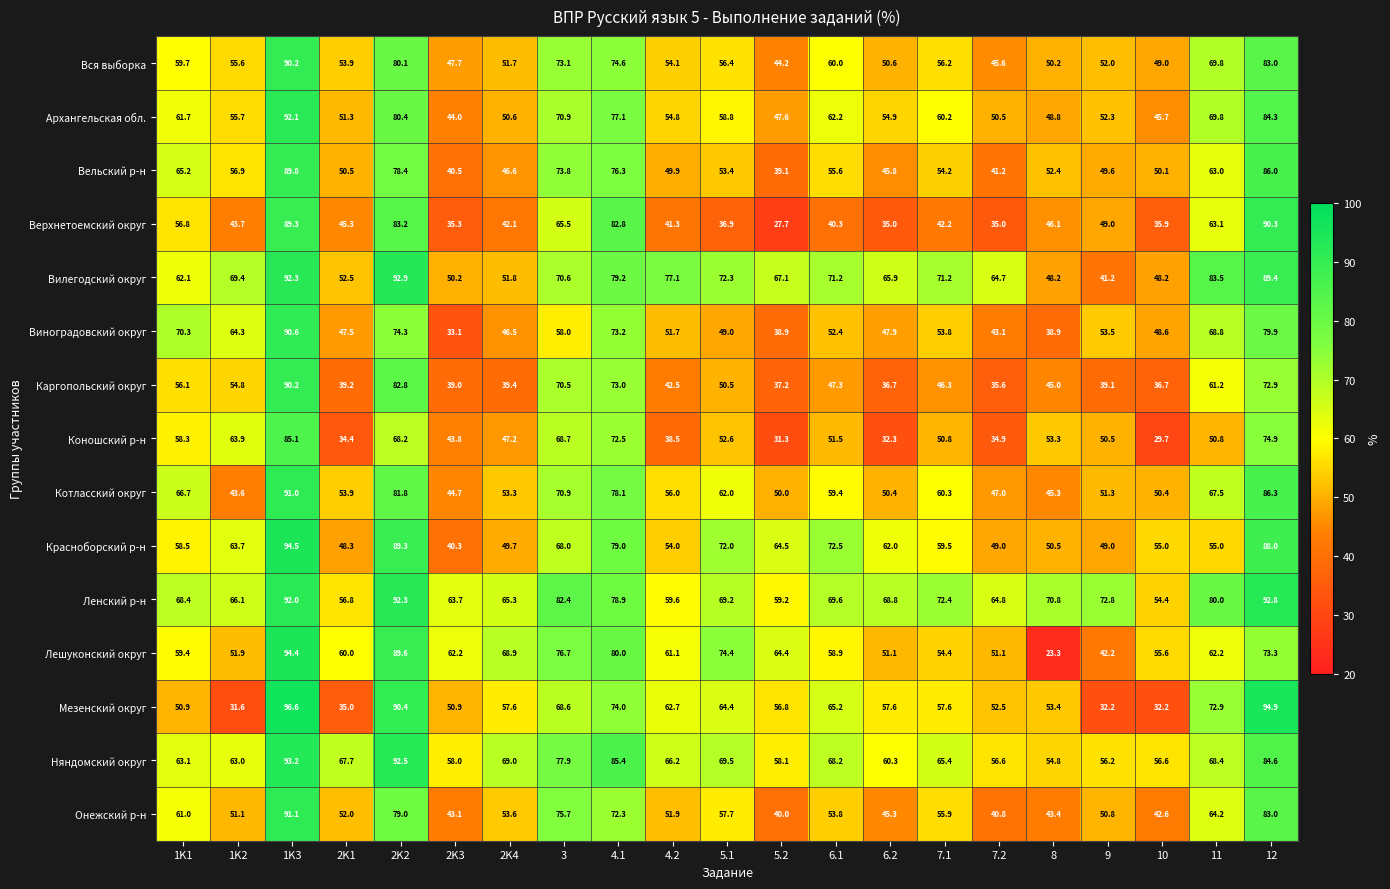

What is the spread (max minus min) of values at 3?

24.4